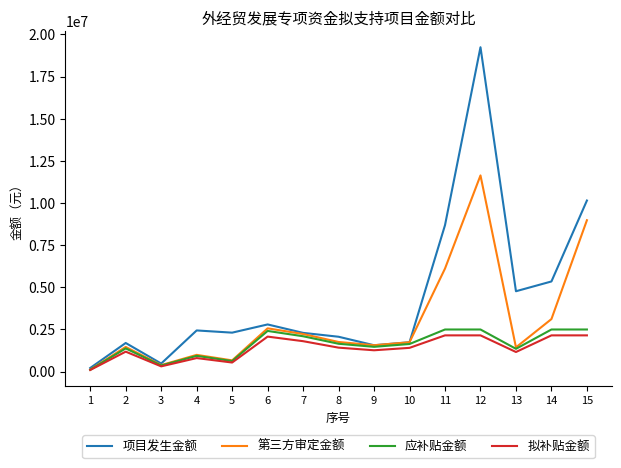

The value of 第三方审定金额 at 6 is 792920.0. True or false?

False